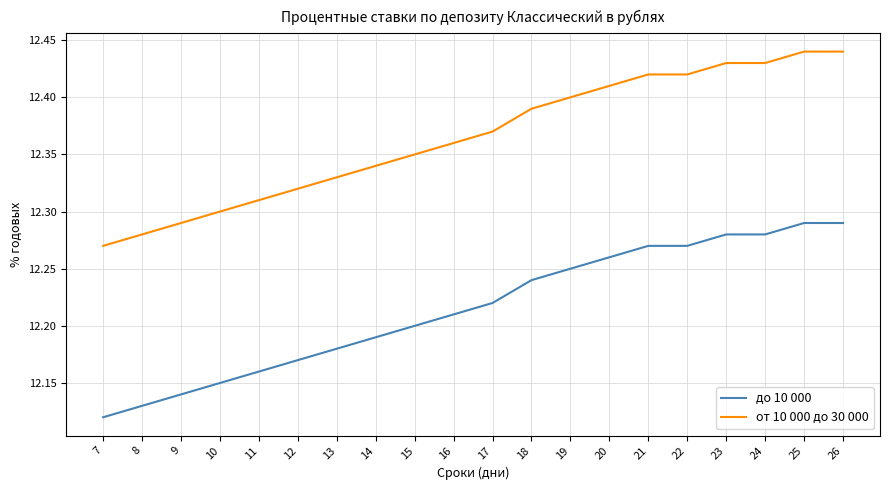

Does the chart display data point markers on the line(s)?

No